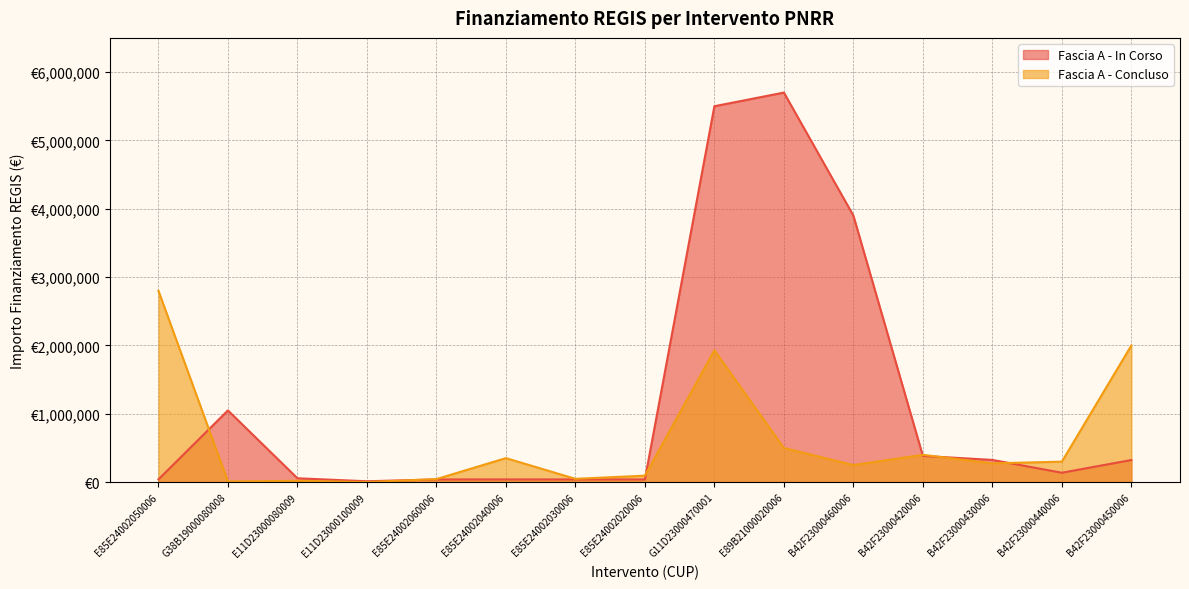

Is the value of Fascia A - Concluso at E85E24002050006 greater than the value of Fascia A - In Corso at G11D23000470001?

No